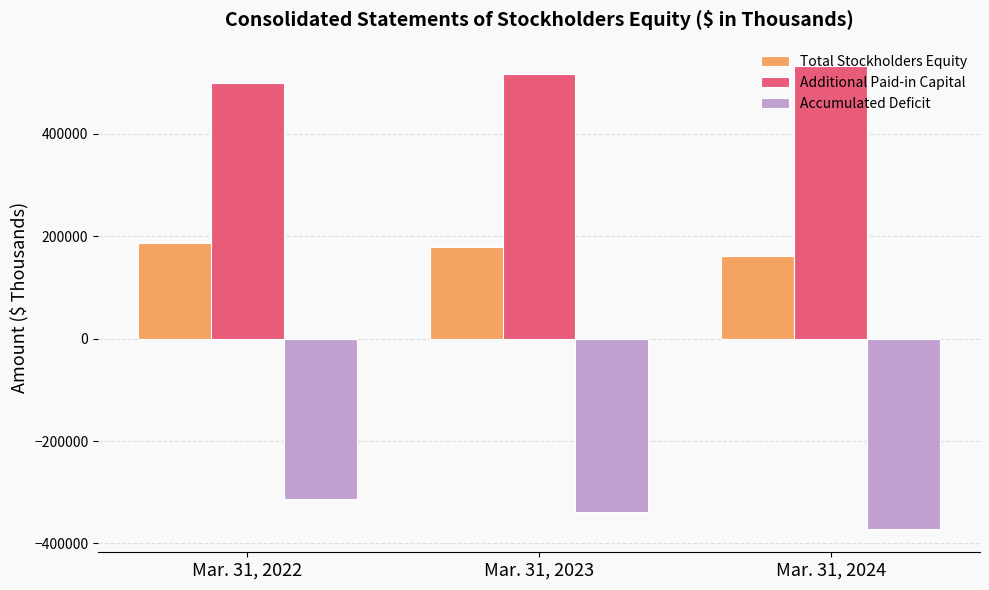

Are the bars grouped side by side (vs. stacked)?

Yes